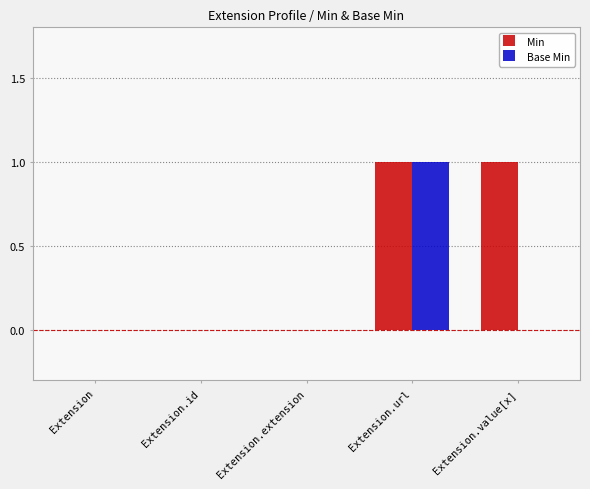

Between Extension.extension and Extension.value[x], which series saw the biggest shift?

Min